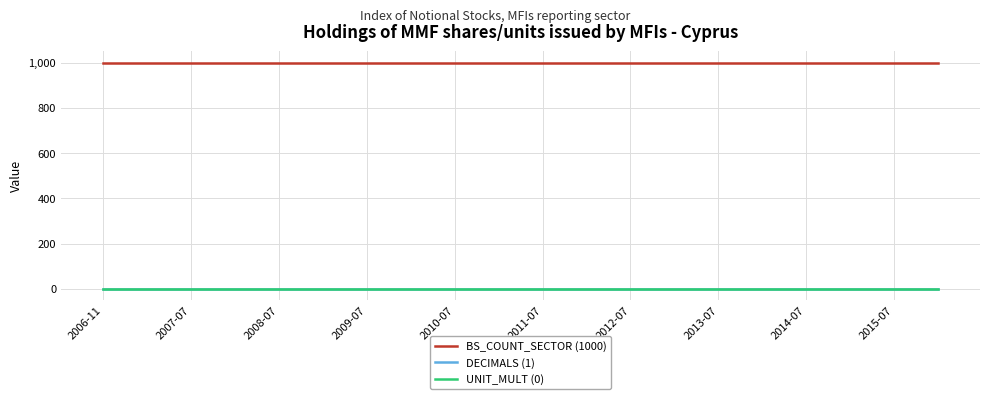

Which series has the largest total across all categories?

BS_COUNT_SECTOR (1000)